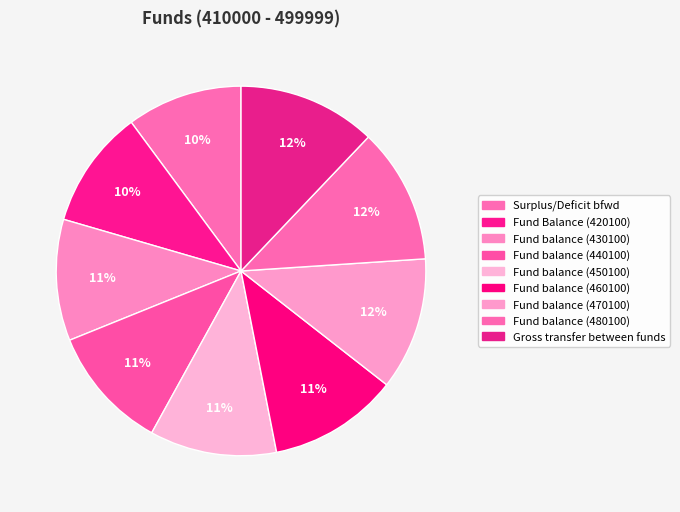

Is it true that Gross transfer between funds is 5% of the pie?

False